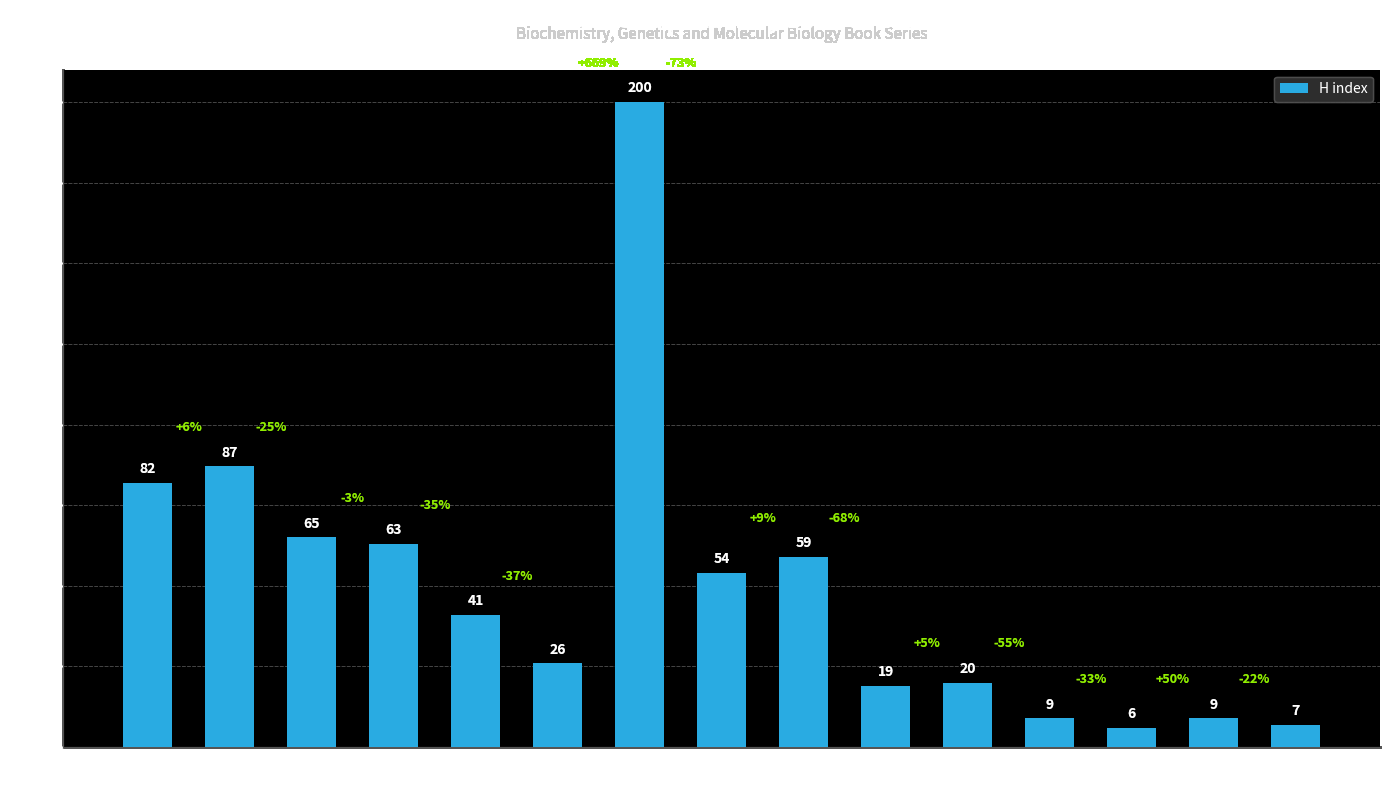

Which has a higher value, Fish
Physiology or NTP Toxicity
Studies?

Fish
Physiology